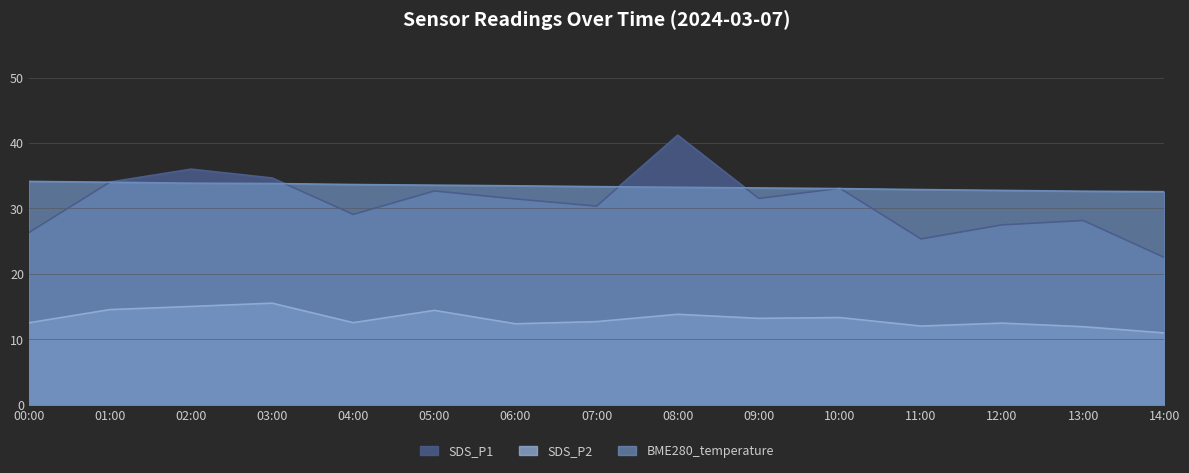

What is the spread (max minus min) of values at 00:00?

21.6